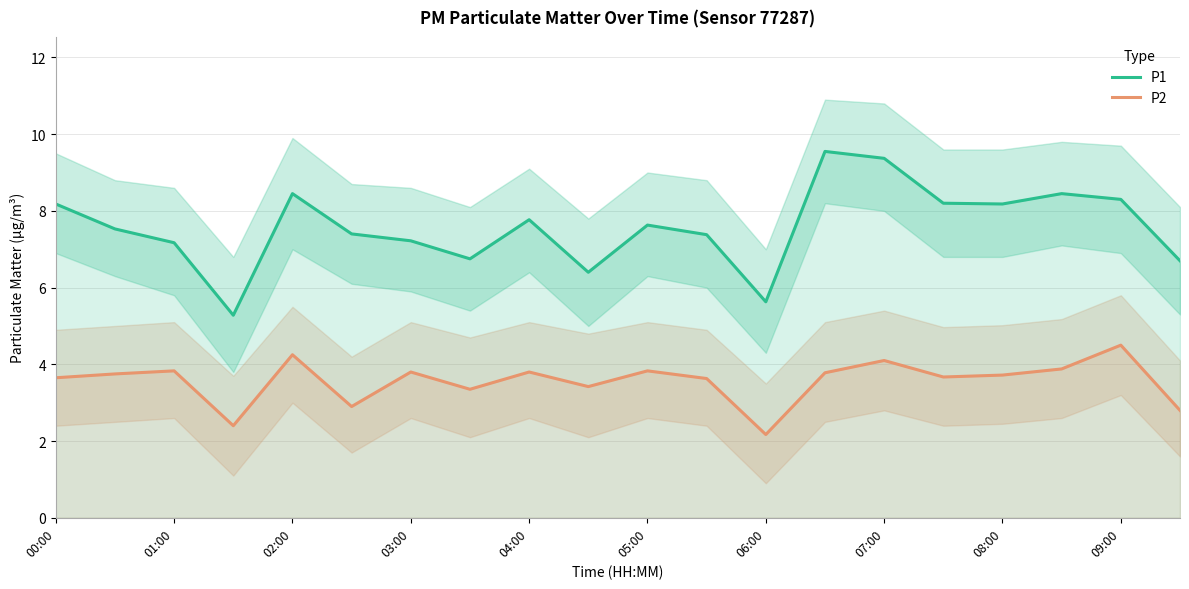

Is the value of P2 at 01:00 greater than the value of P1 at 03:00?

No